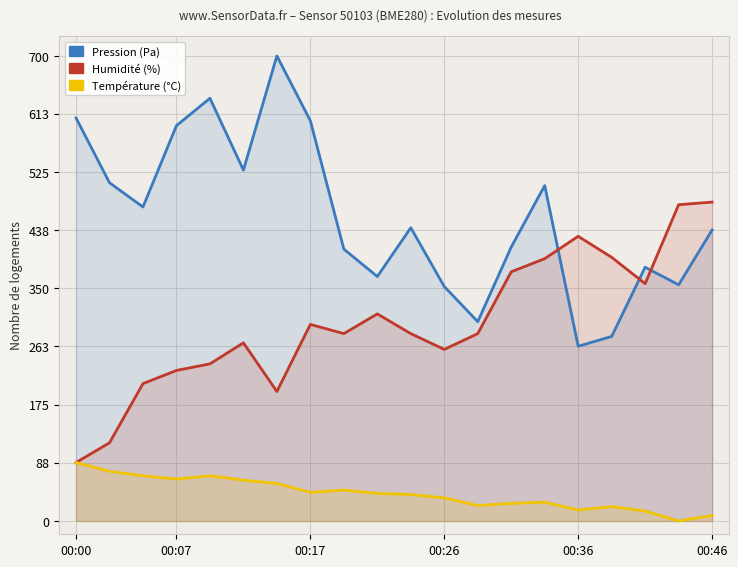

After their last crossing, which series has the higher values: Pression (Pa) or Humidité (%)?

Humidité (%)